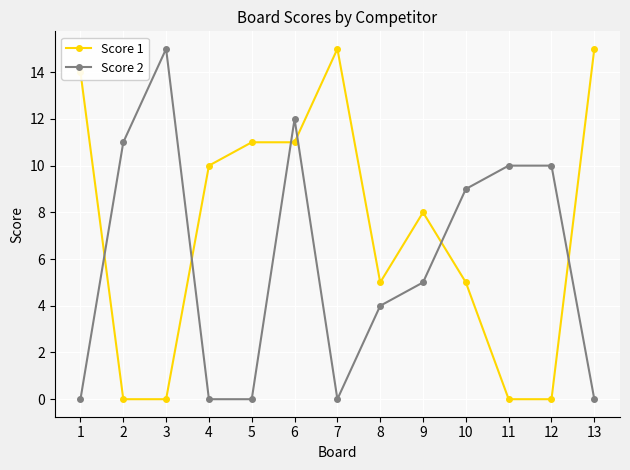

Where is the first local maximum for Score 2?

3